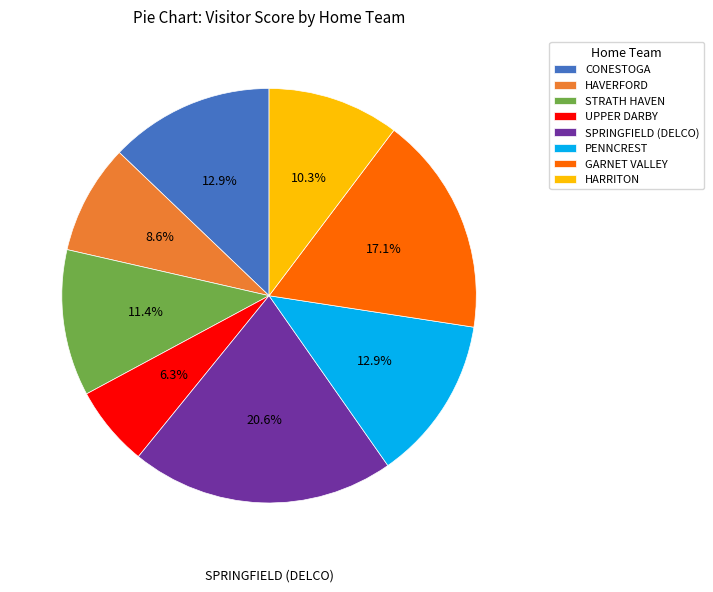

Is there any slice that represents more than half of the pie?

No